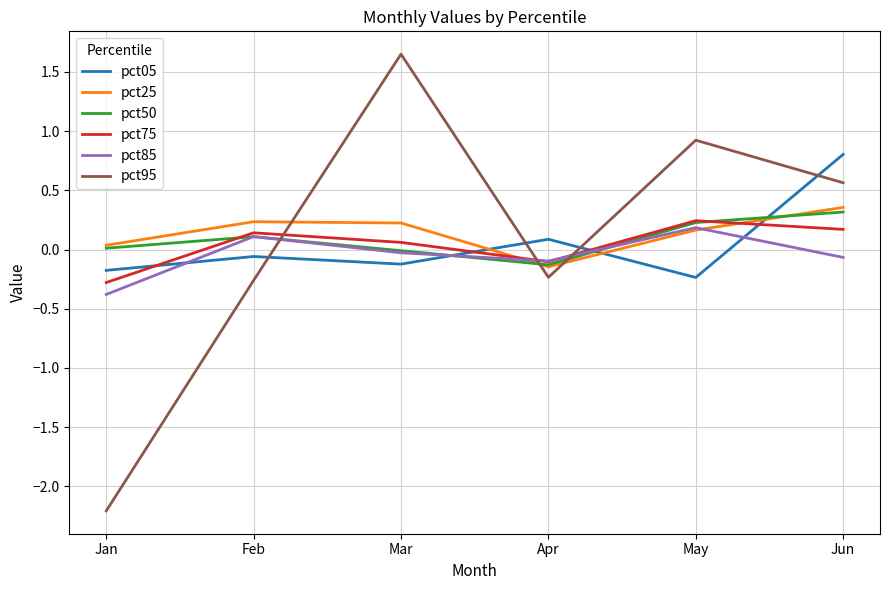

The pct75 series shows -0.3 at Jan. True or false?

True